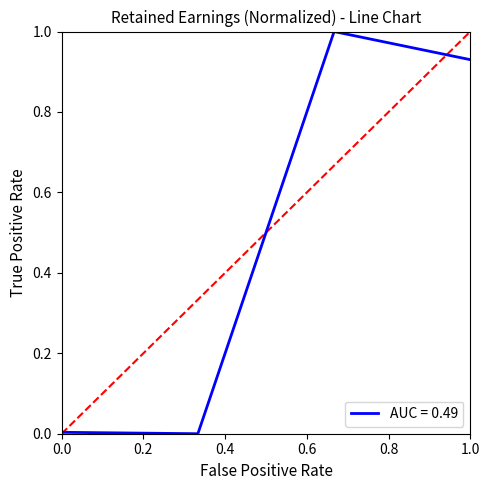

True or false: there are more than 1 points higher than both neighbors.

False